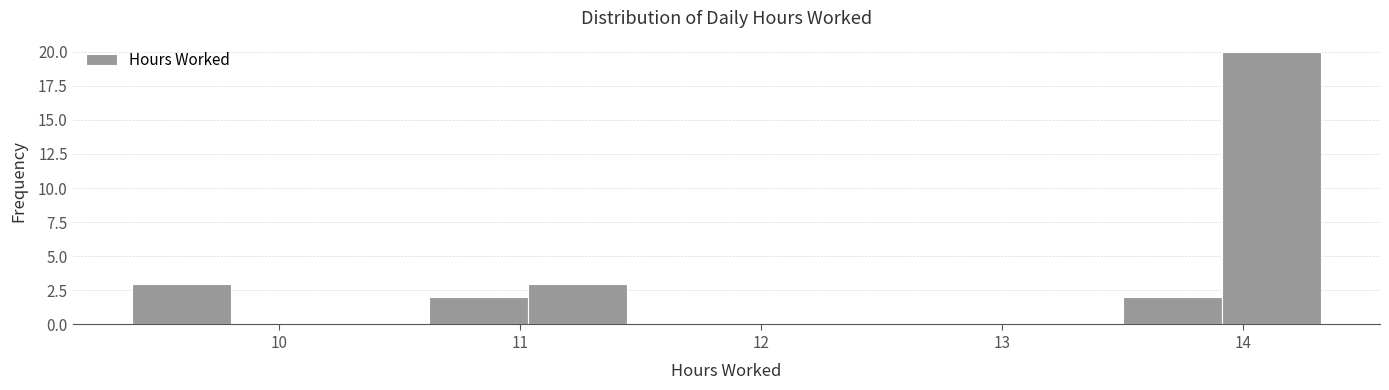

Reading left to right, list every bar in this chart as the range it spans on the x-axis followed by its height. Neither the bar edges nor the heights are printed on the chart, so give them approximately, as read against the axes.

9.4 to 9.8: 3
9.8 to 10.2: 0
10.2 to 10.6: 0
10.6 to 11.0: 2
11.0 to 11.4: 3
11.4 to 11.9: 0
11.9 to 12.3: 0
12.3 to 12.7: 0
12.7 to 13.1: 0
13.1 to 13.5: 0
13.5 to 13.9: 2
13.9 to 14.3: 20